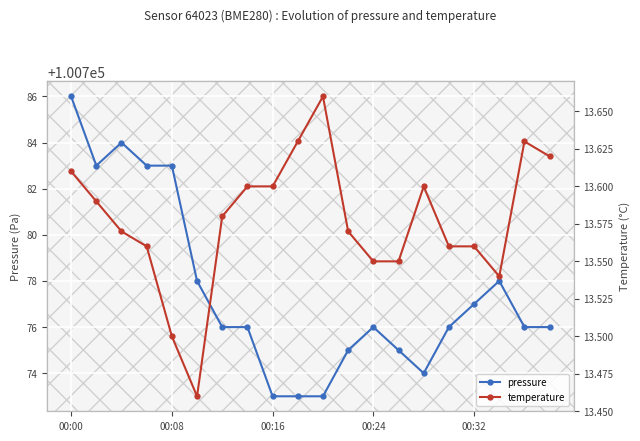

What is the value of the pressure point at the 5th from the left?

100783.0